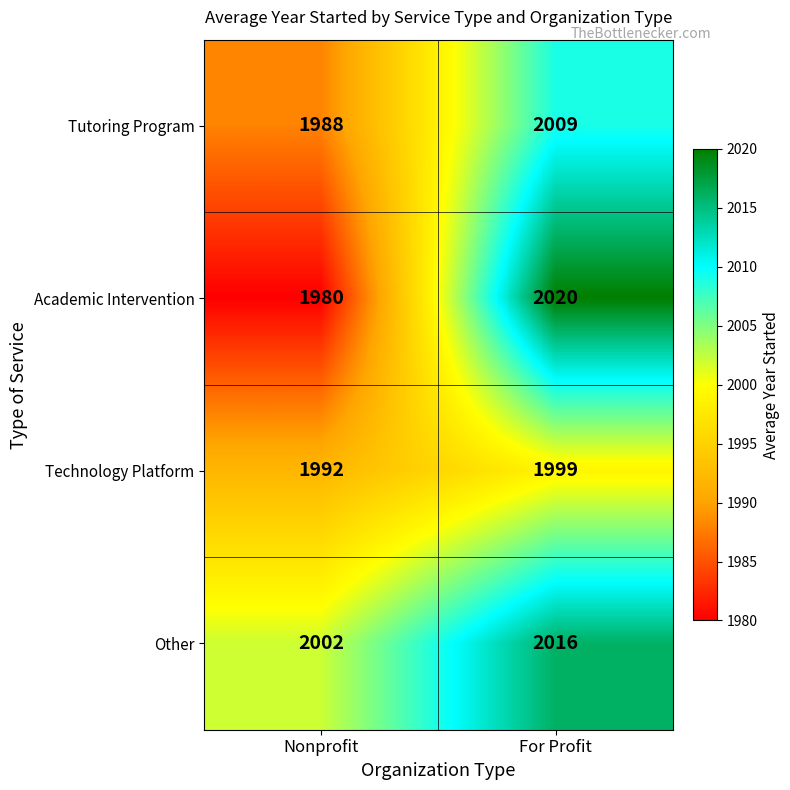

Which series has the largest range (max minus min)?

Academic Intervention